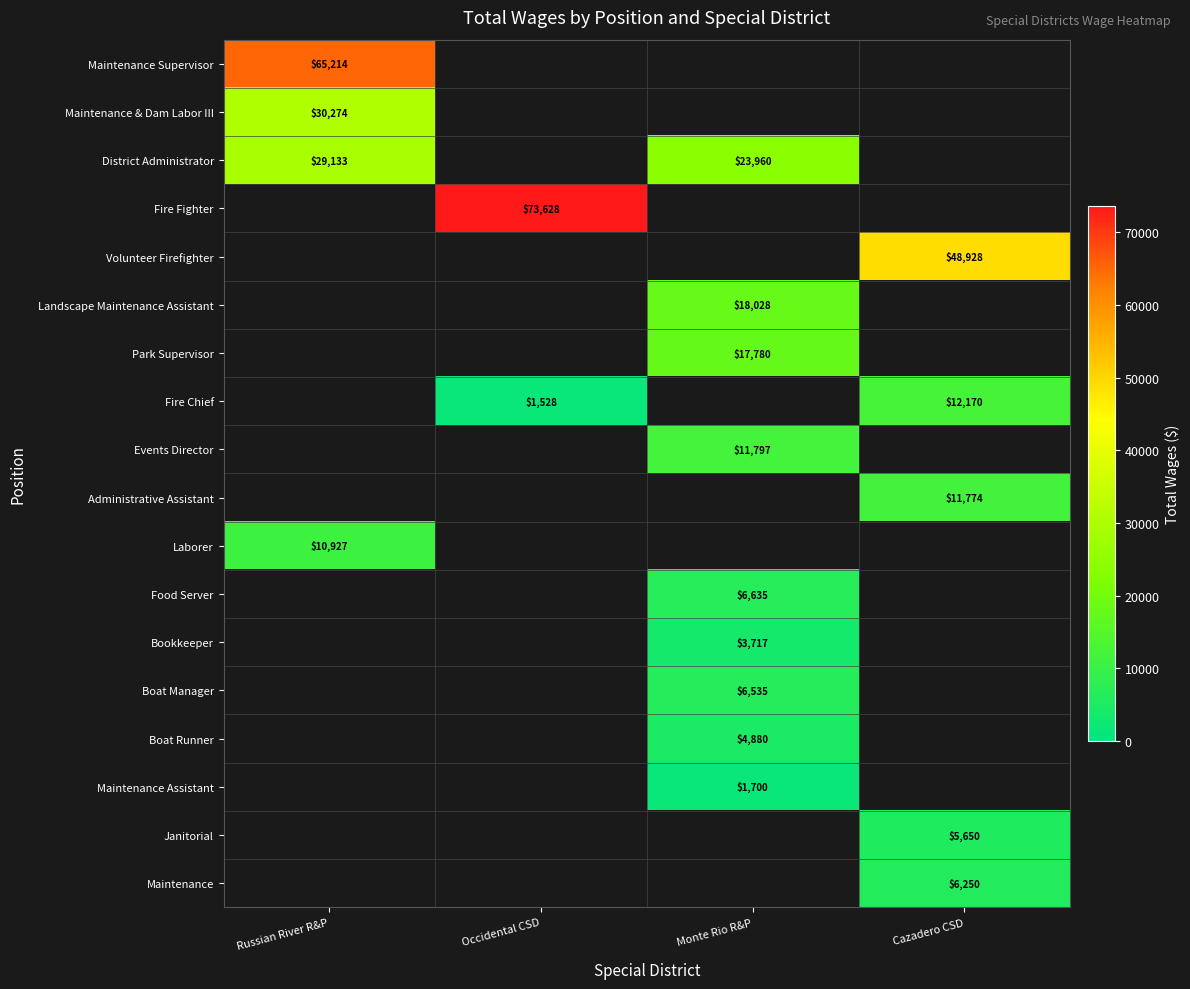

Which label corresponds to the smallest value in the chart?

Occidental CSD